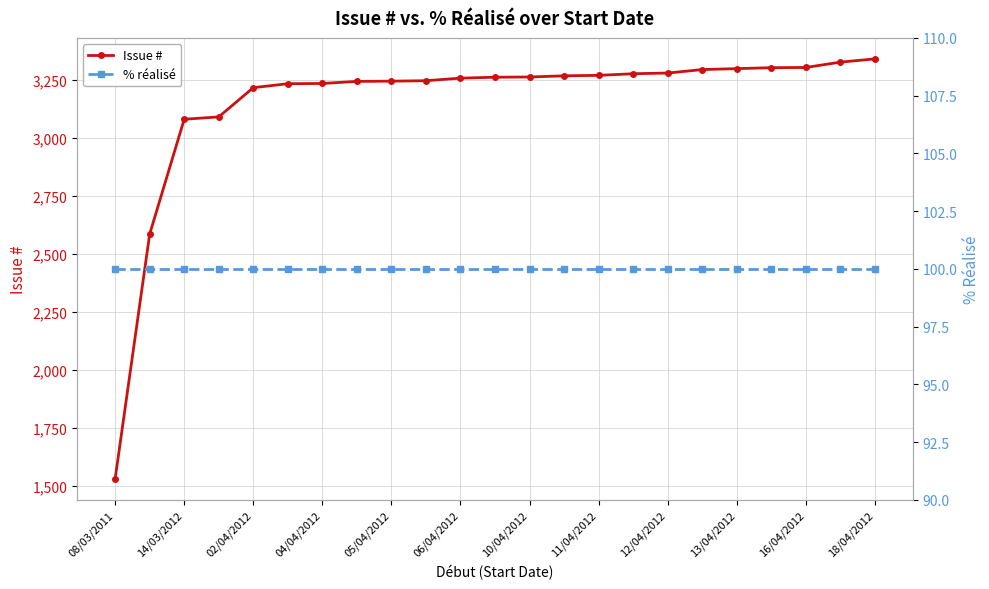

The value of Issue # at 02/04/2012 is 1561. True or false?

False